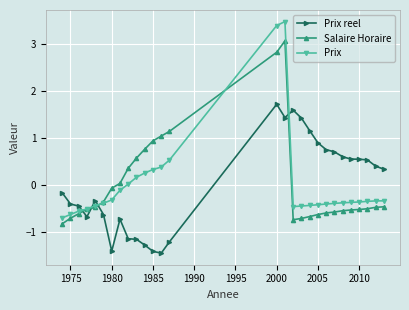

Which series has the widest spread of values?

Prix